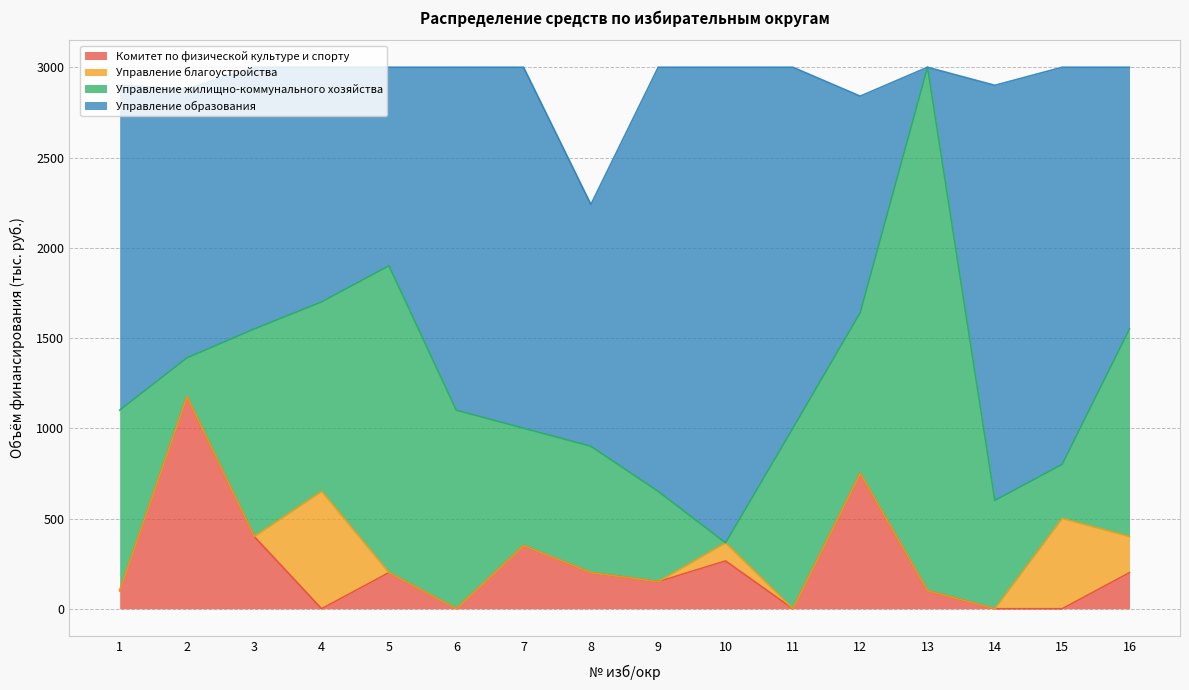

What is the difference between the highest and lowest values at 2?

1490